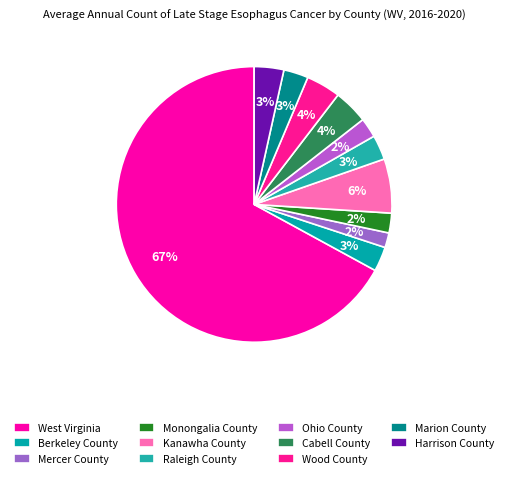

What percentage is the Wood County slice, to the nearest percent?

4%